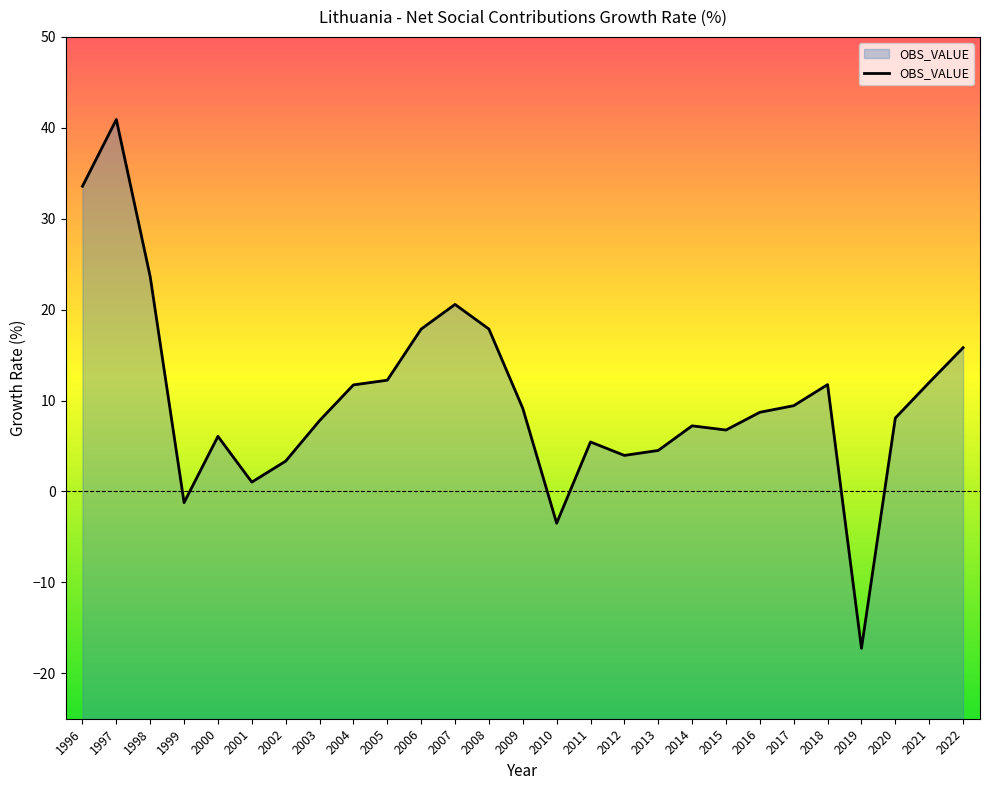

What is the change in value from 2009 to 2011?

-3.7